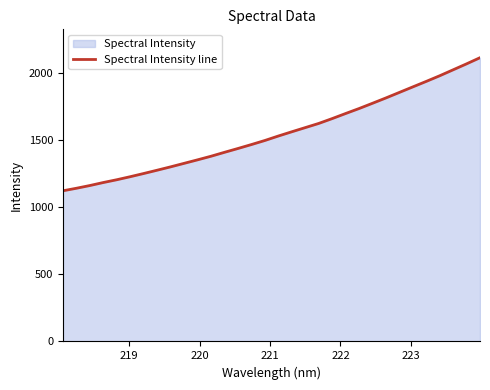

What is the minimum value shown in the chart?

1122.1